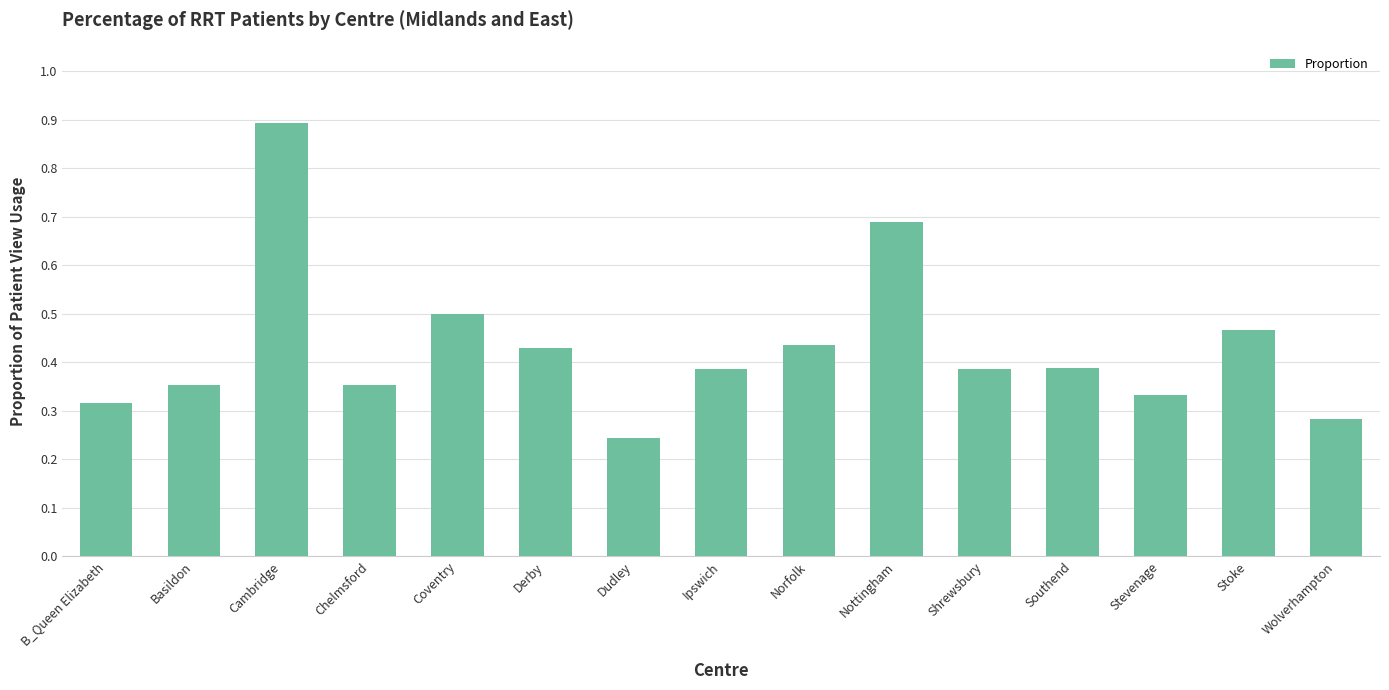

How many values are between 0 and 1?

15